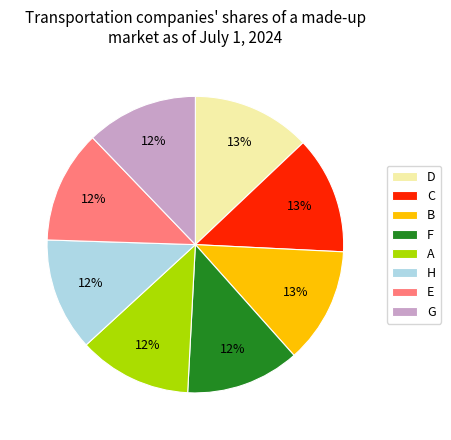

To the nearest percent, what portion does C represent?

13%